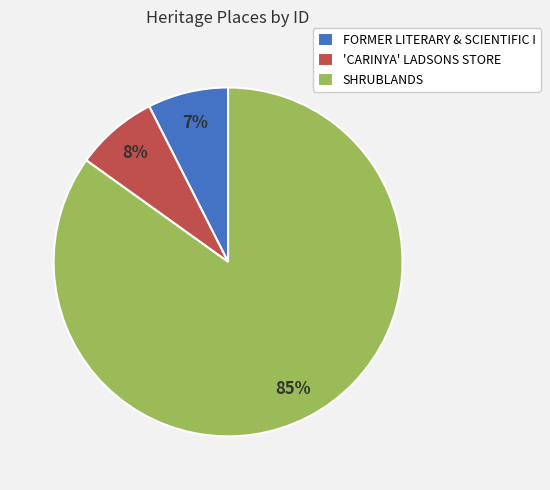

Between SHRUBLANDS and FORMER LITERARY & SCIENTIFIC I, which is larger?

SHRUBLANDS